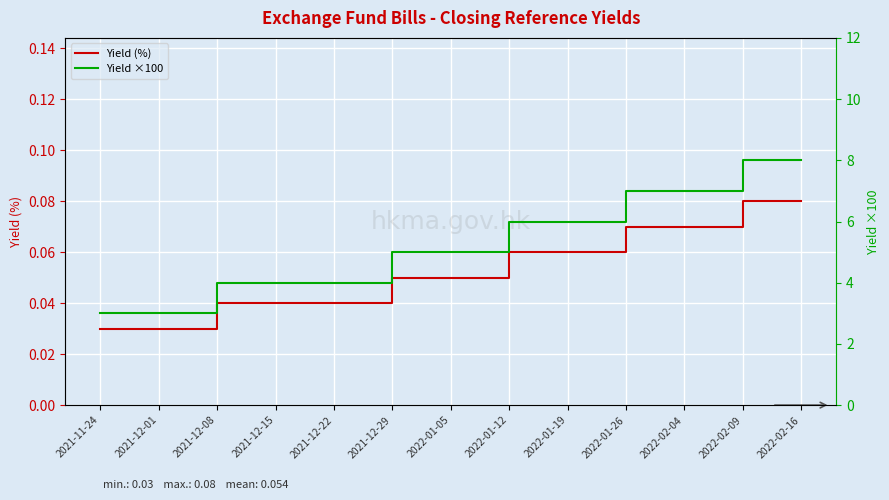

At which category is the sum across all series the highest?

2022-02-09